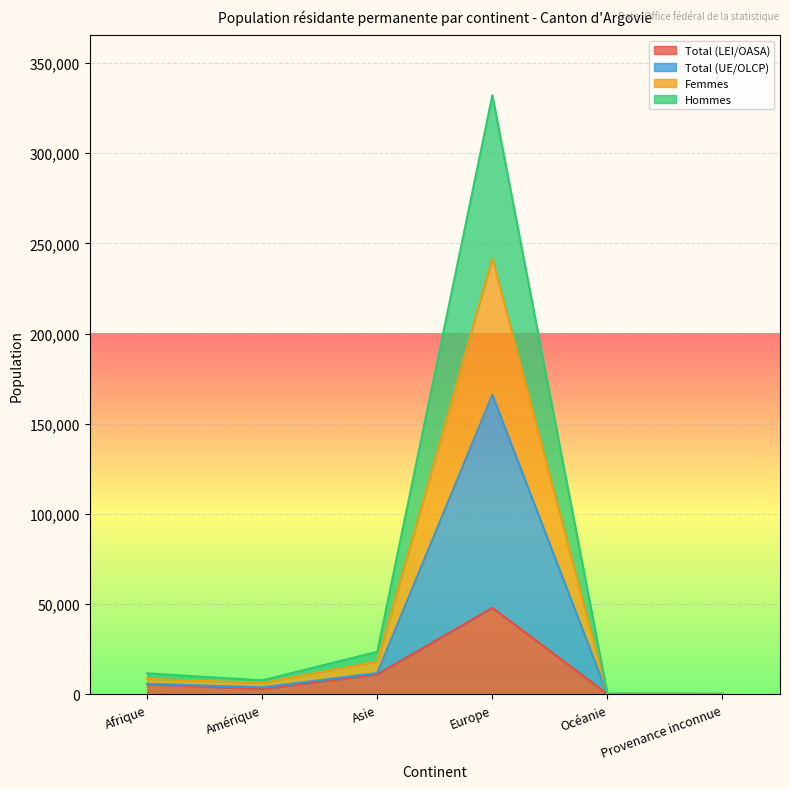

True or false: Total (LEI/OASA) and Femmes intersect in this chart.

False